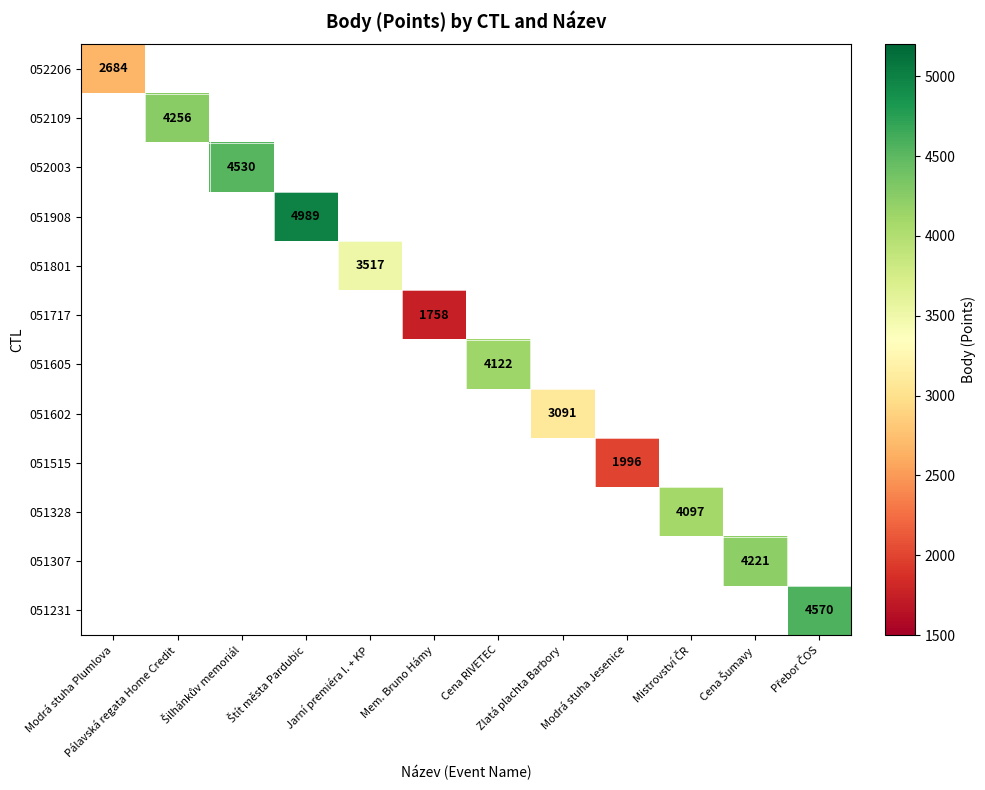

The 051515 series shows 1996 at Modrá stuha Jesenice. True or false?

True